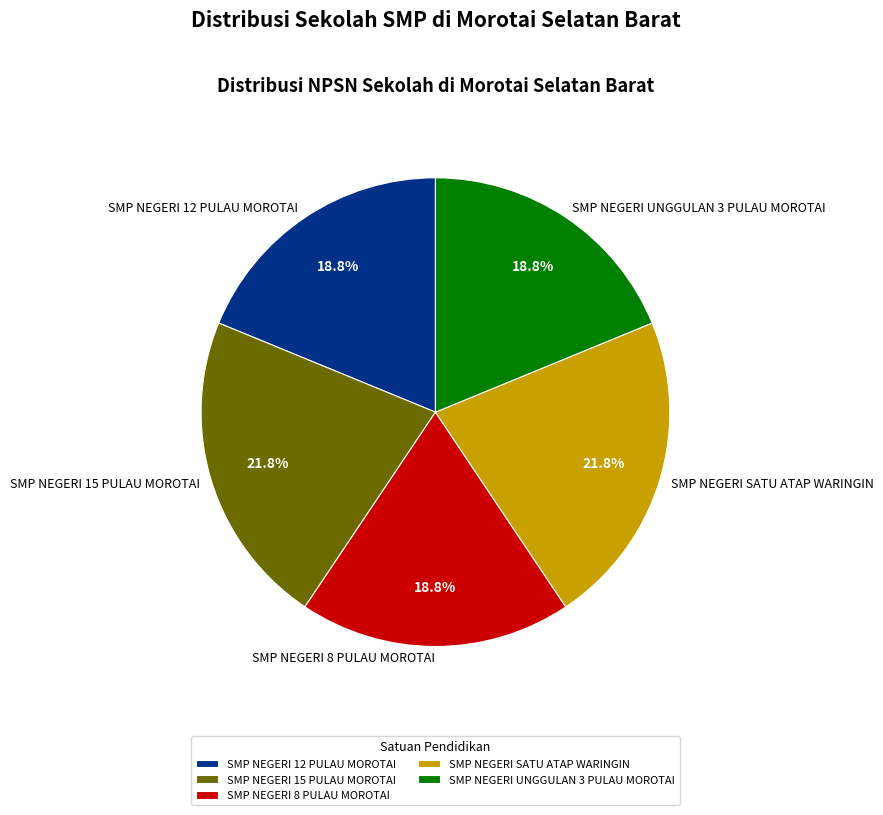

To the nearest percent, what portion does SMP NEGERI SATU ATAP WARINGIN represent?

22%